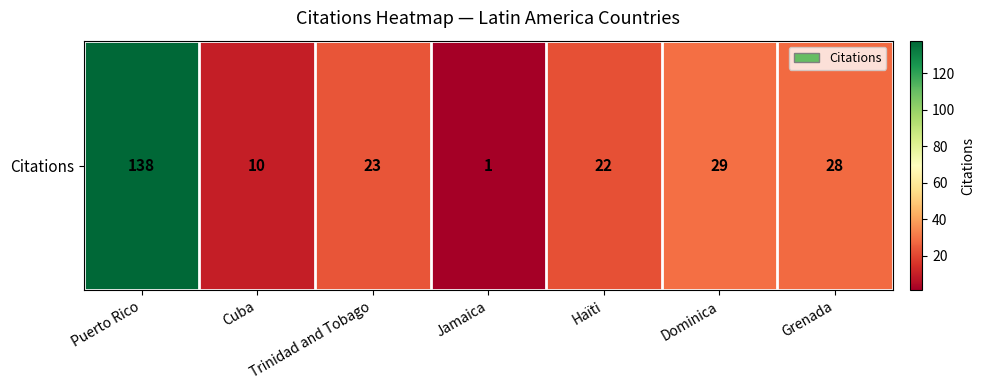

True or false: the data shows 5 at Cuba.

False